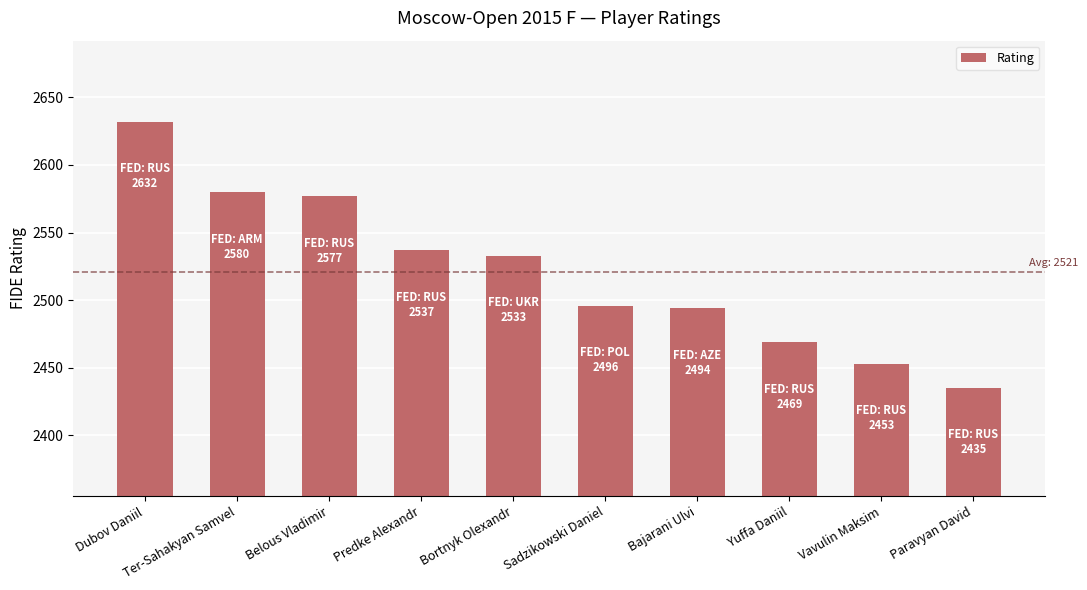

What is the difference between the second highest and second lowest values?

127